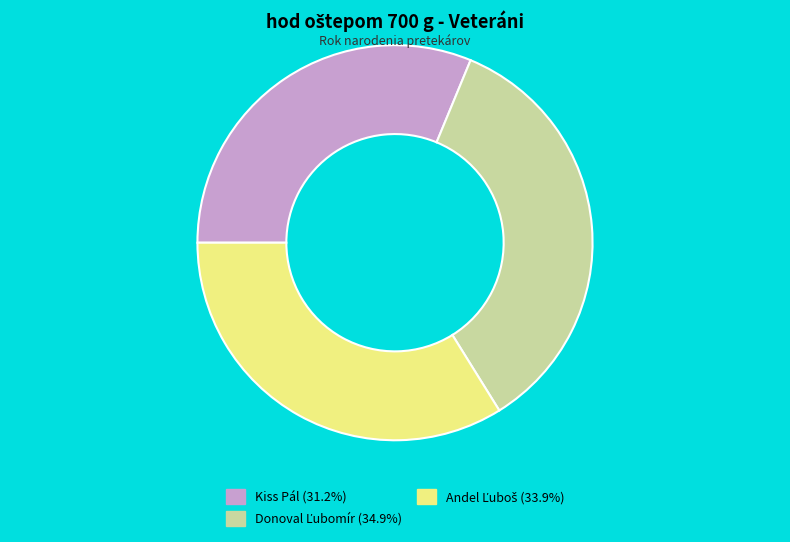

Does any single category account for the majority?

No